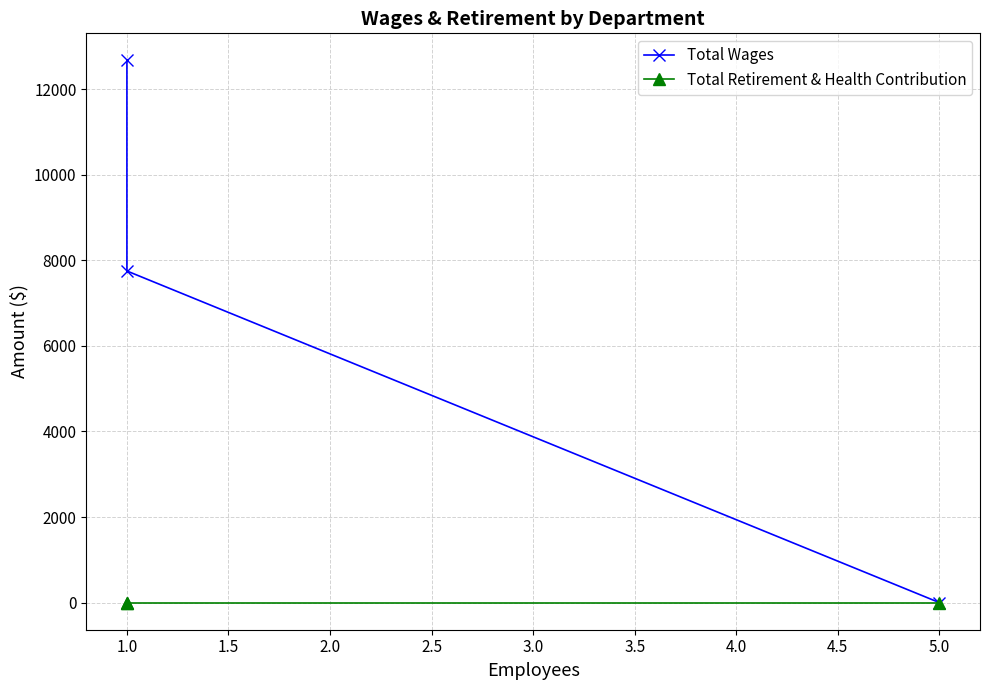

Which series has the largest range (max minus min)?

Total Wages